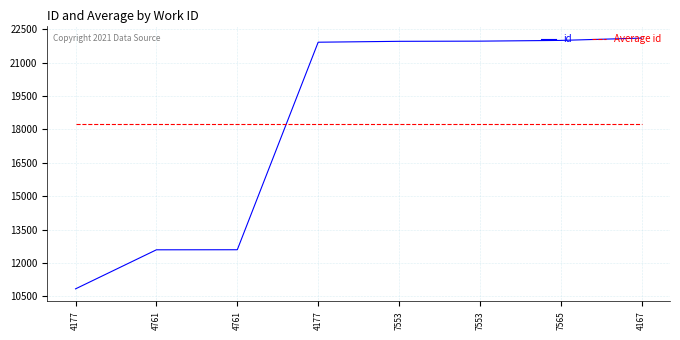

How many lines are shown in the chart?

2